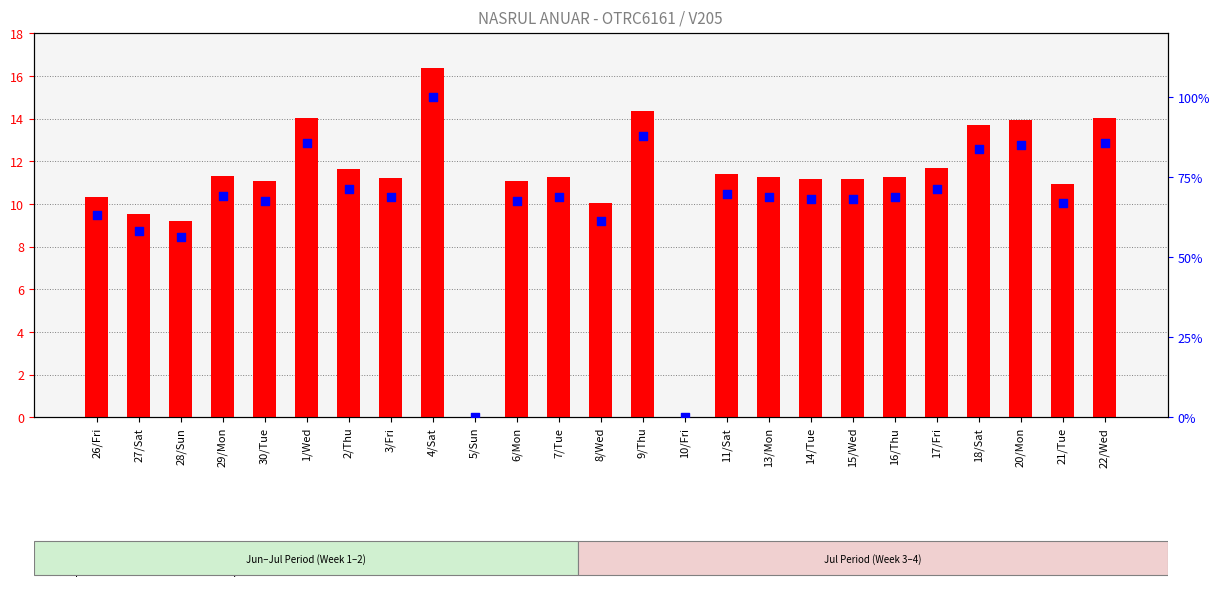

Which series has the largest total across all categories?

percentile rank within the sample